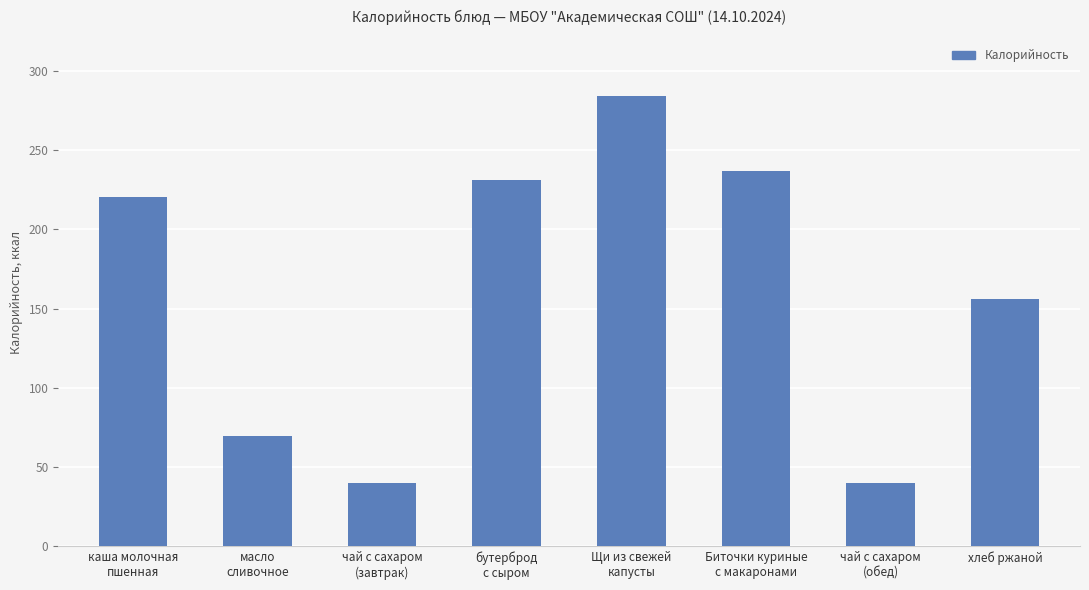

True or false: the data shows 100.9 at Биточки куриные
с макаронами.

False